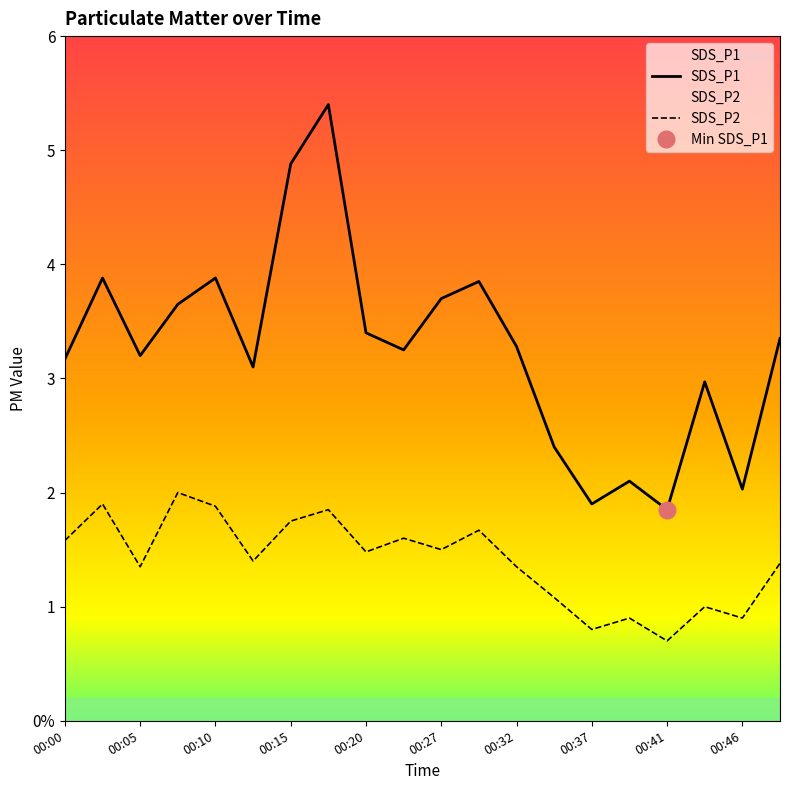

How many series are shown in this chart?

2